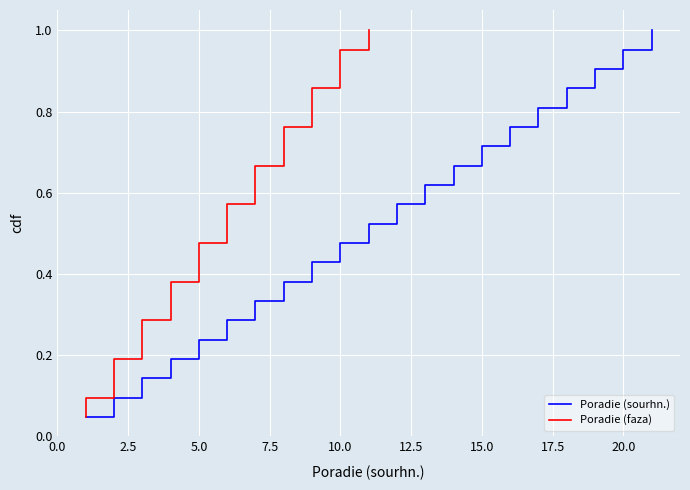

What is the maximum value for Poradie (sourhn.)?

1.0